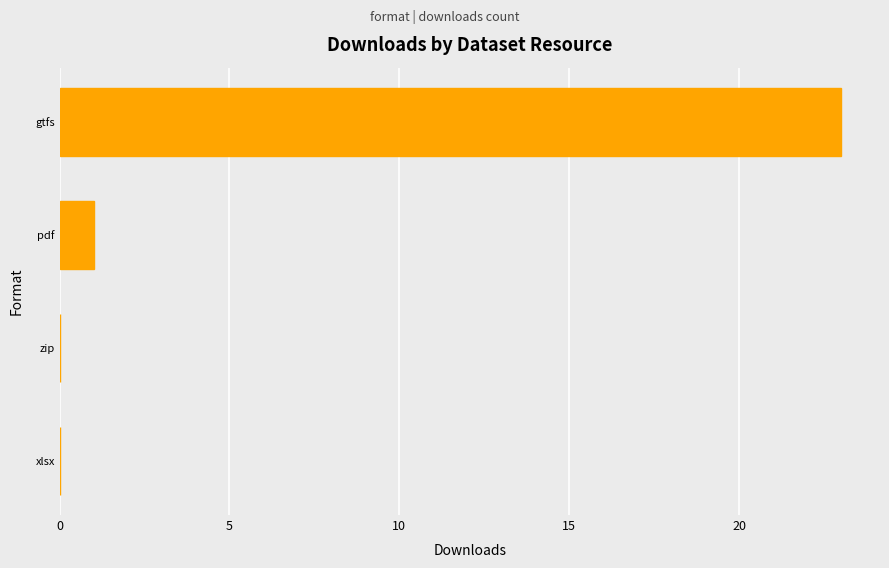

How many data points does each series have?

4